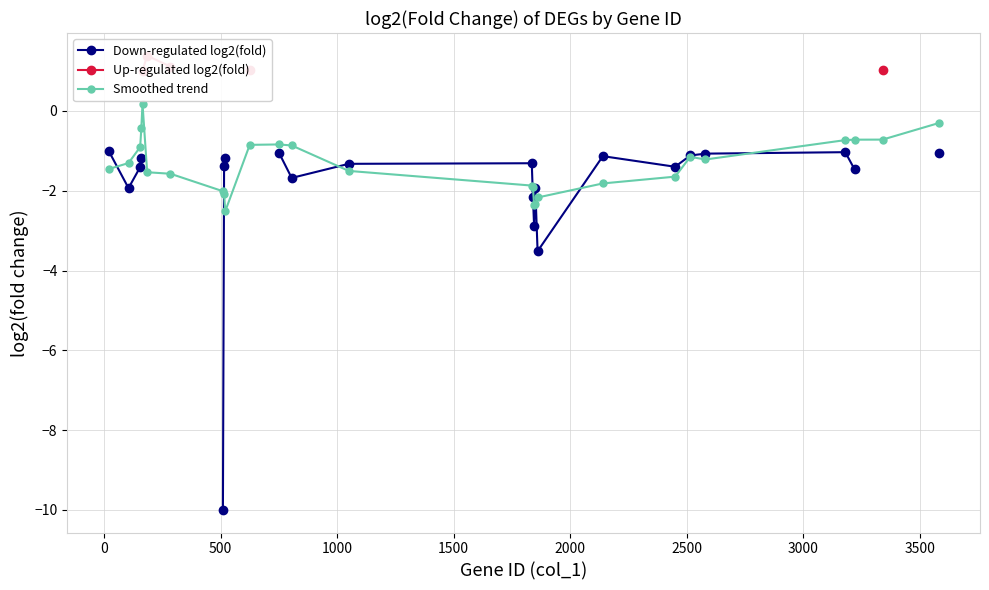

What is the value of the Smoothed trend point at the 15th from the left?

-1.9